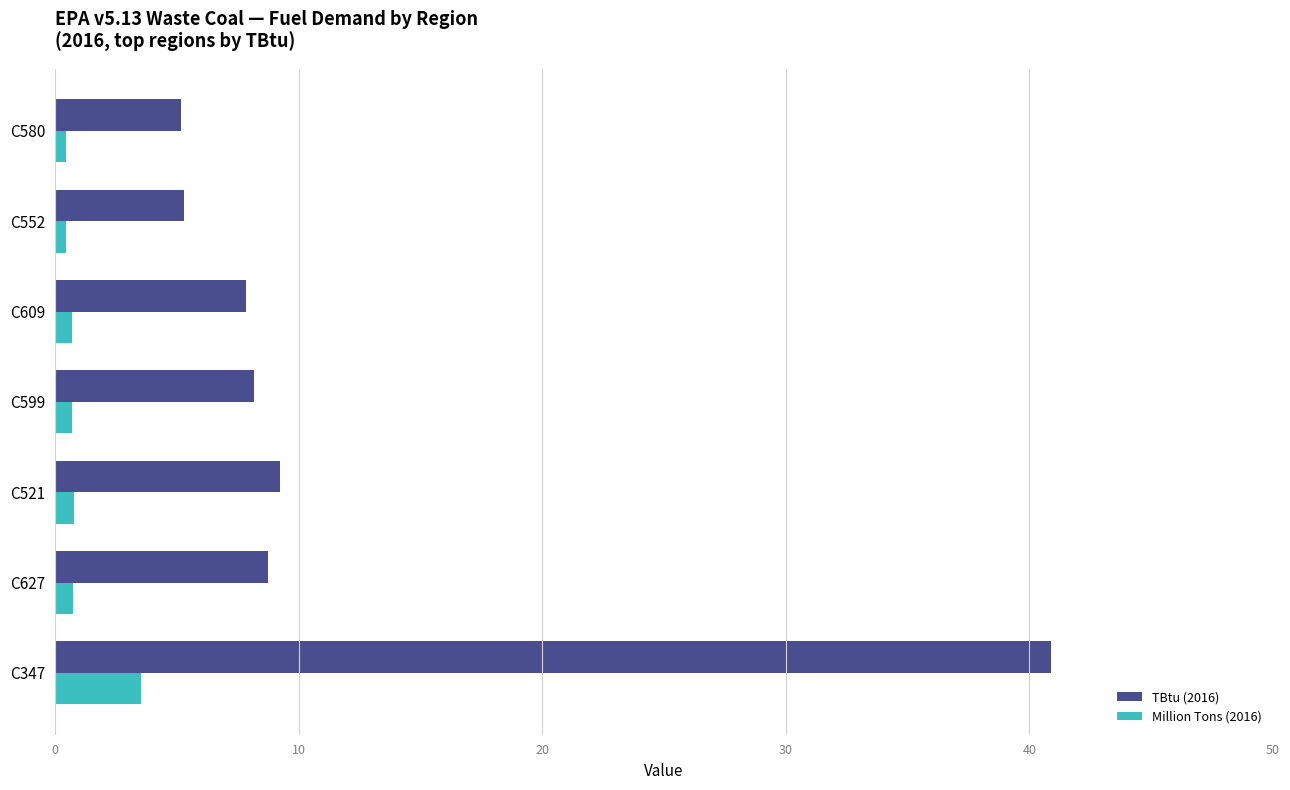

List the series in order of their peak value, lowest first.

Million Tons (2016), TBtu (2016)